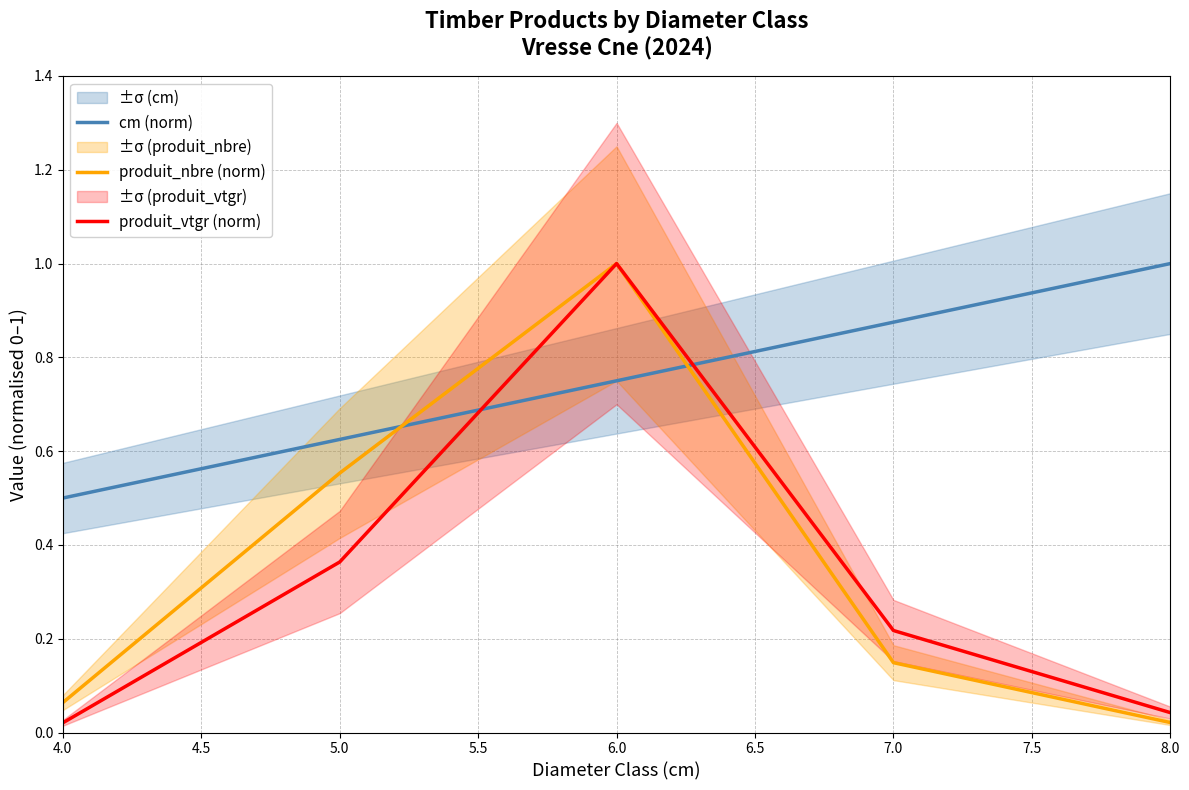

What is the maximum value for produit_nbre (norm)?

1.0